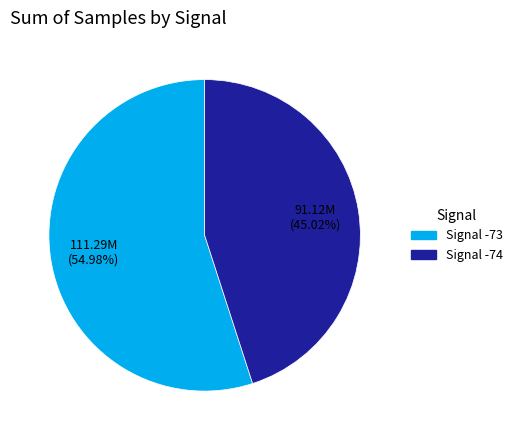

To the nearest percent, what is the average slice percentage?

50%